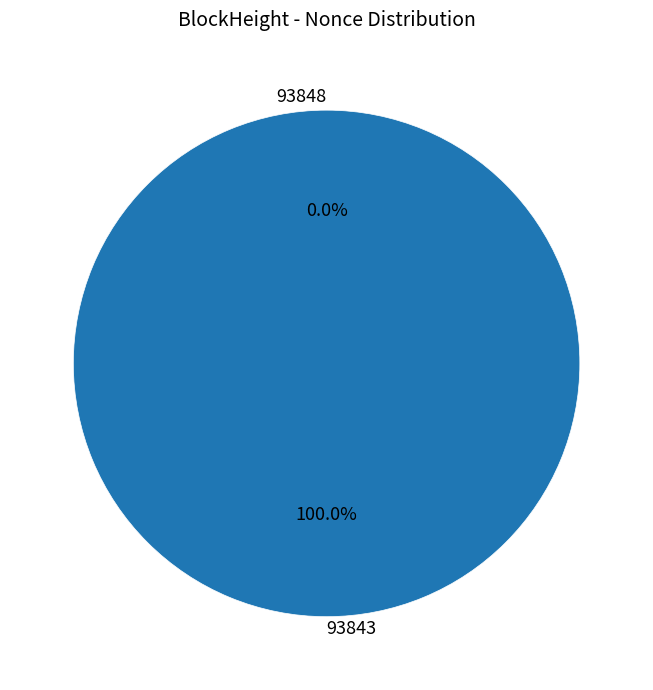

Is it true that 93848 is 1% of the pie?

False